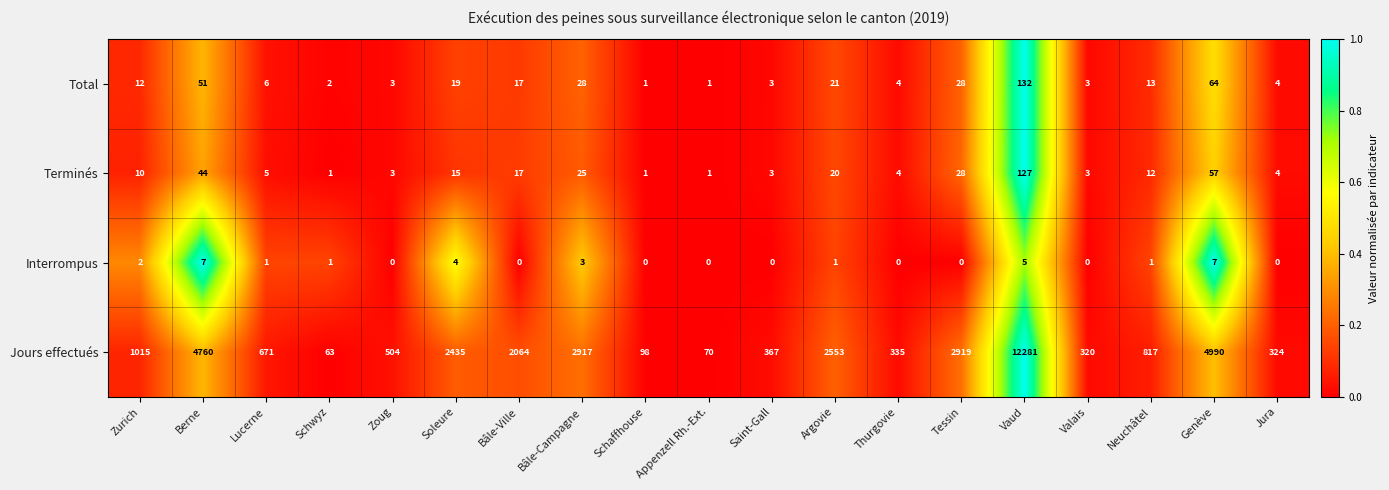

What is the maximum value shown in the chart?

12281